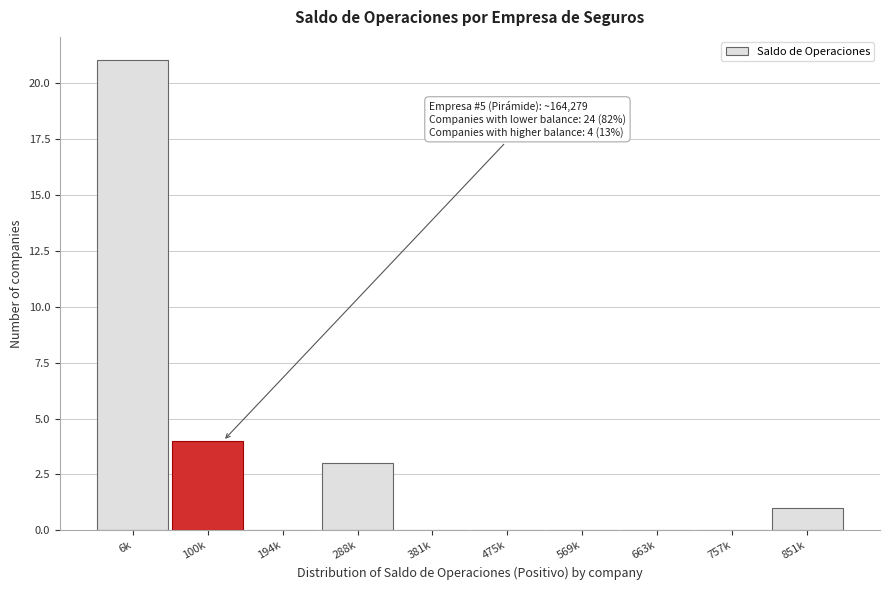

Reading right to left, what are all the values shown in this chart?

851k=1	757k=0	663k=0	569k=0	475k=0	381k=0	288k=3	194k=0	100k=4	6k=21